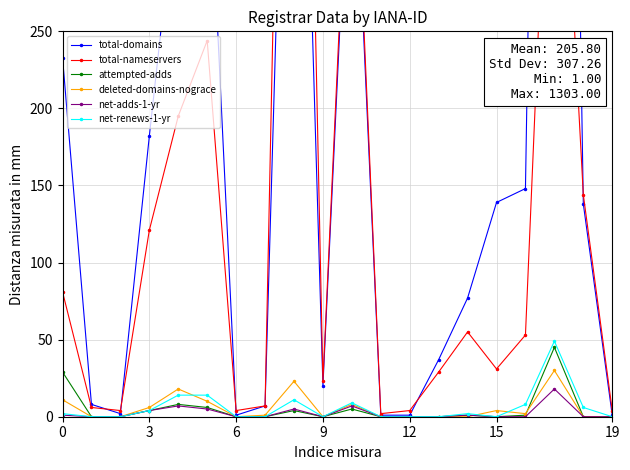

What is the highest value of the deleted-domains-nograce series?

30